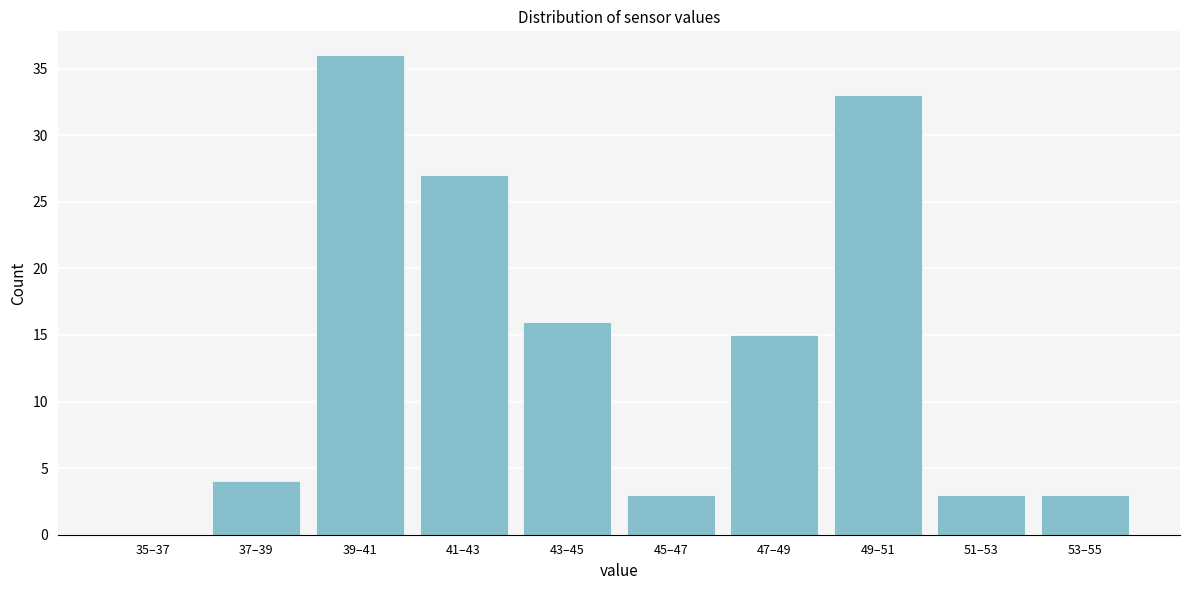

Reading left to right, transcribe all the data shown in this chart.

35–37=0	37–39=4	39–41=36	41–43=27	43–45=16	45–47=3	47–49=15	49–51=33	51–53=3	53–55=3